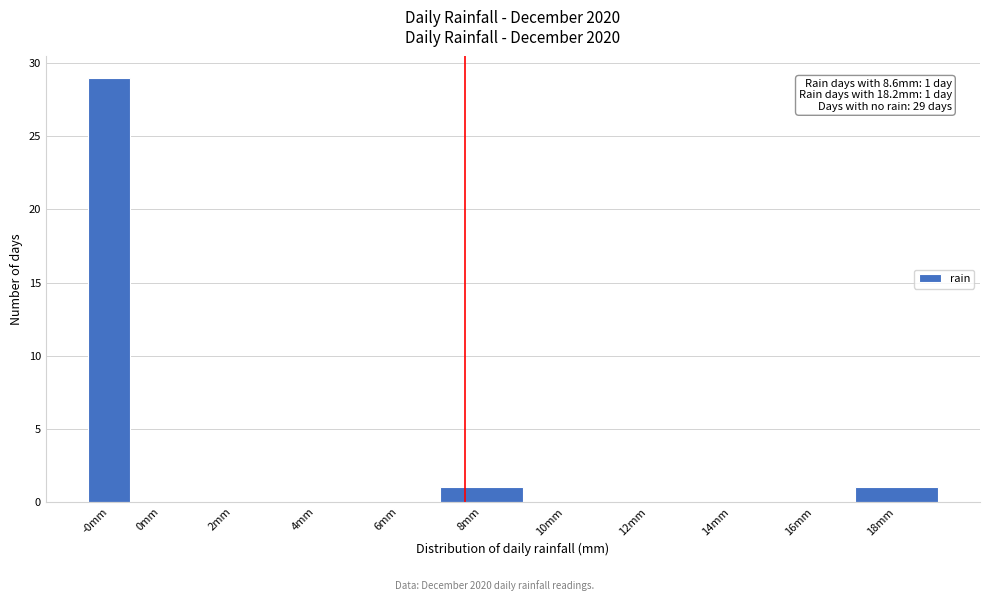

Reading left to right, extract all data points from this chart.

-0mm=29	0mm=0	2mm=0	4mm=0	6mm=0	8mm=1	10mm=0	12mm=0	14mm=0	16mm=0	18mm=1